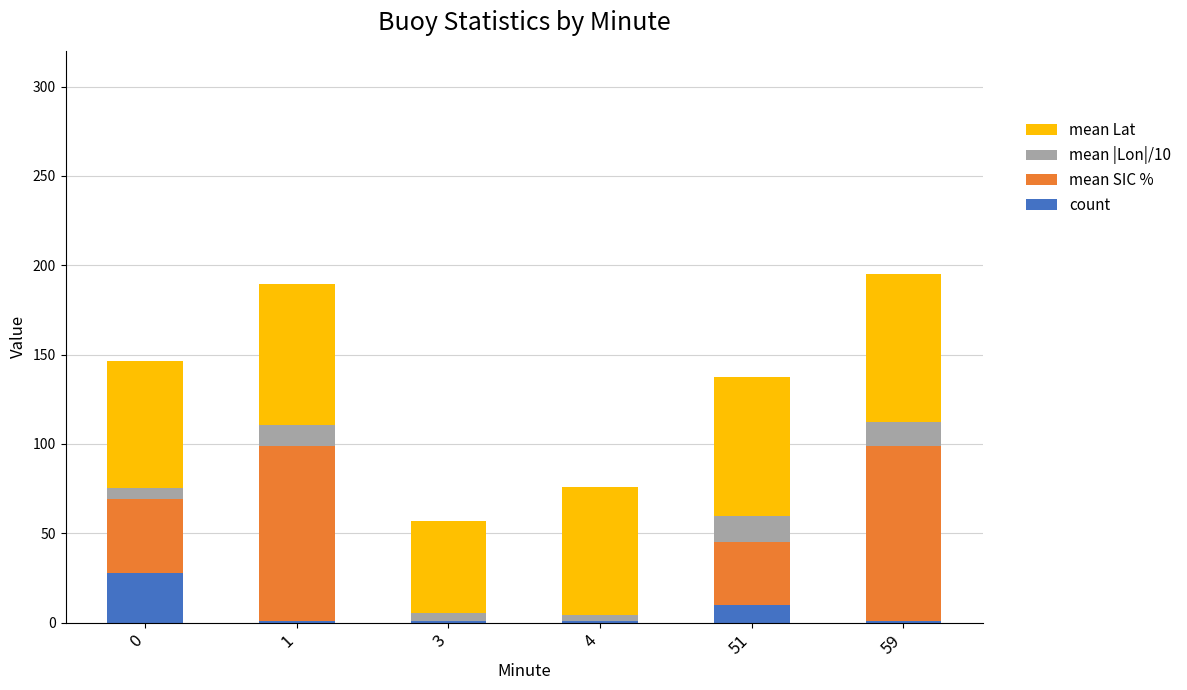

What is the maximum value for count?

28.0